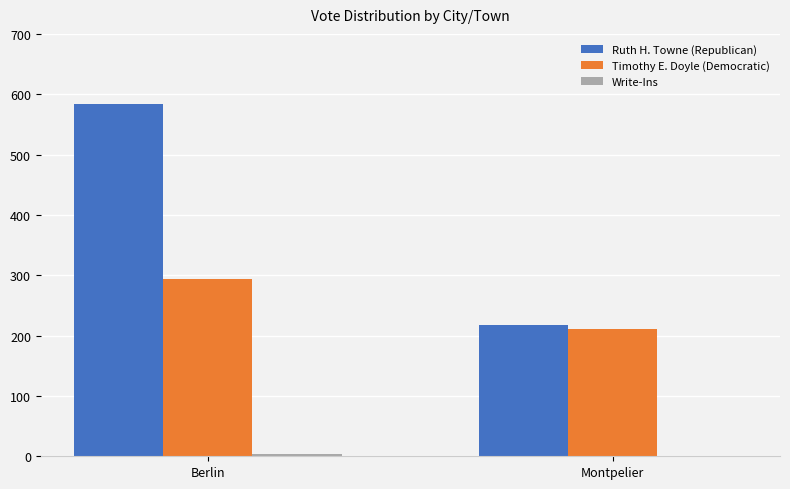

Between Berlin and Montpelier, which series saw the biggest shift?

Ruth H. Towne (Republican)